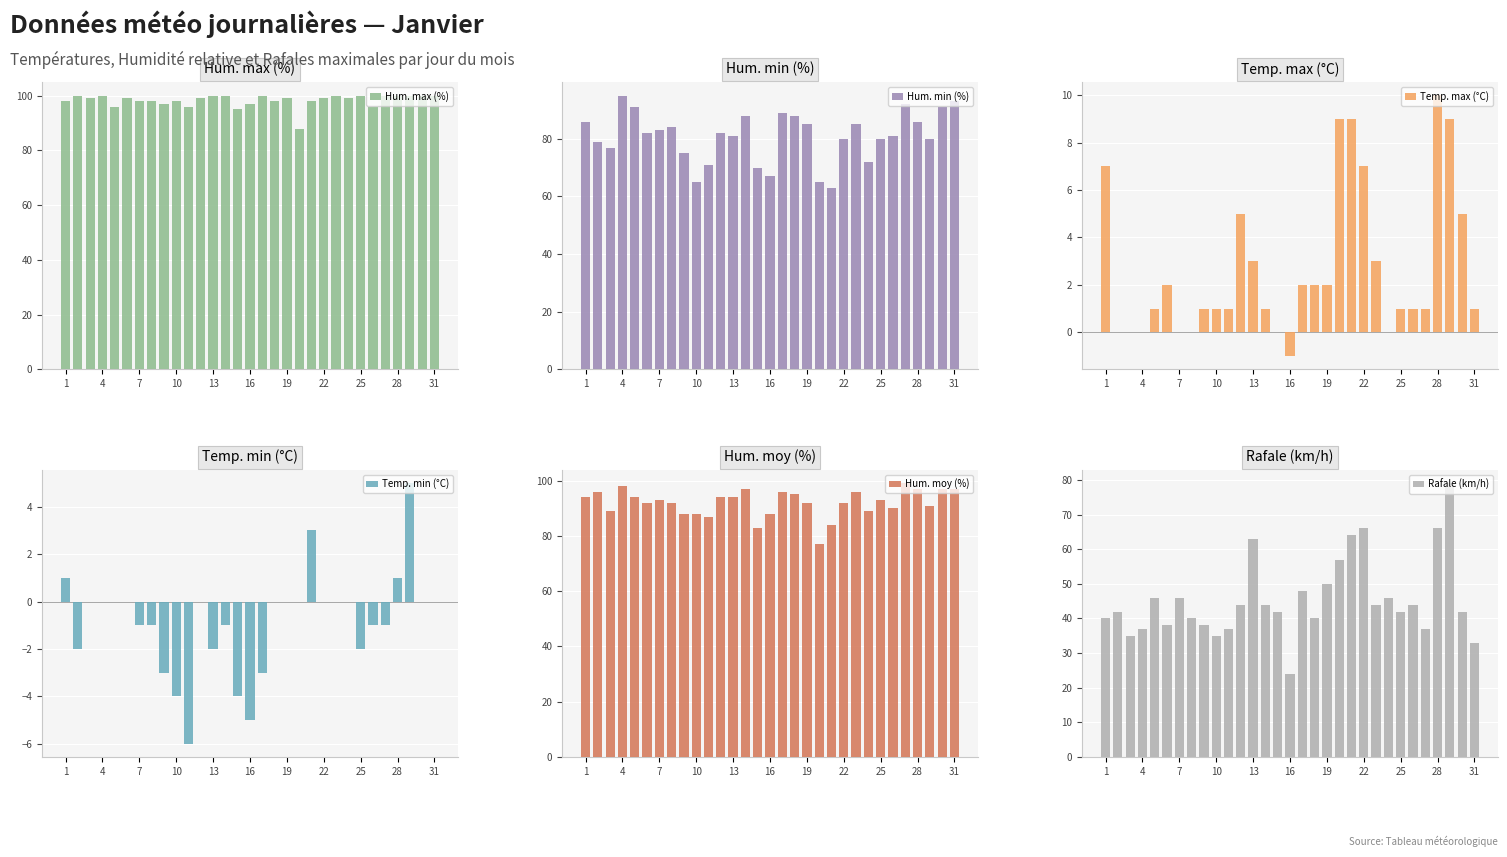

How many bars are there in each group?

6